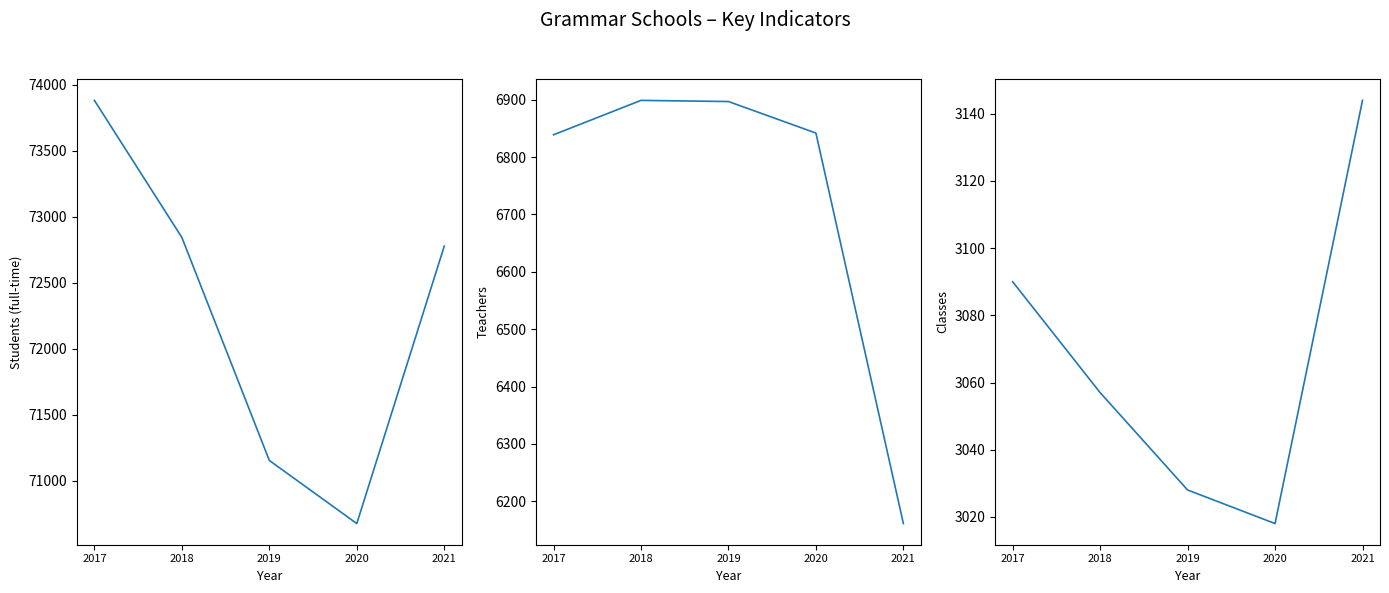

Which series has the largest total across all categories?

Students (full-time)